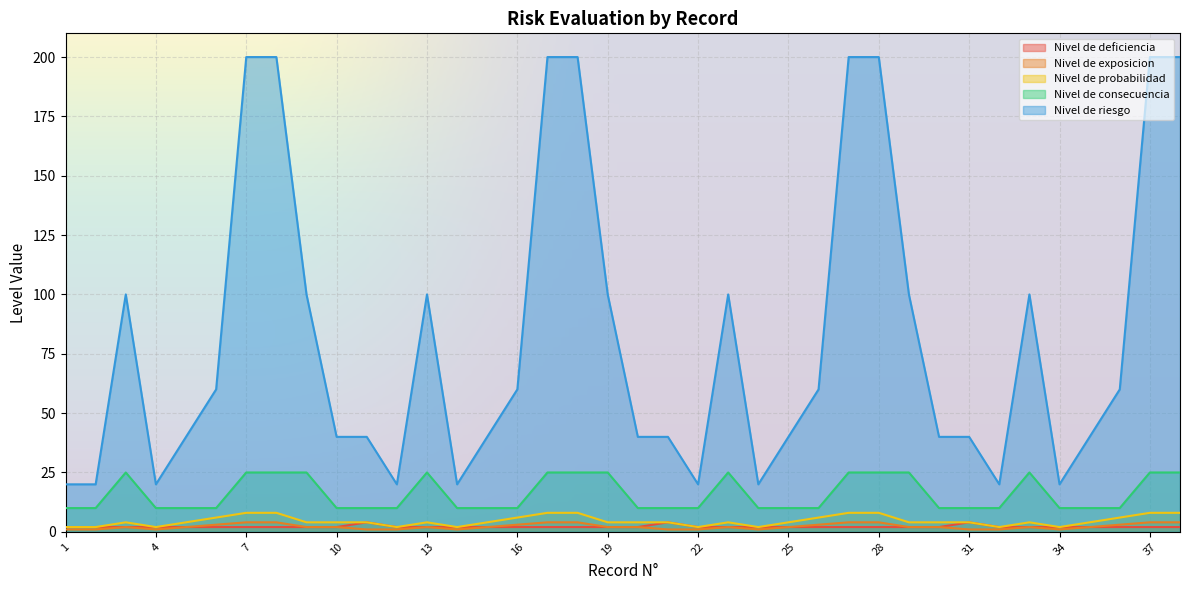

Between 25 and 35, which series saw the biggest shift?

Nivel de deficiencia